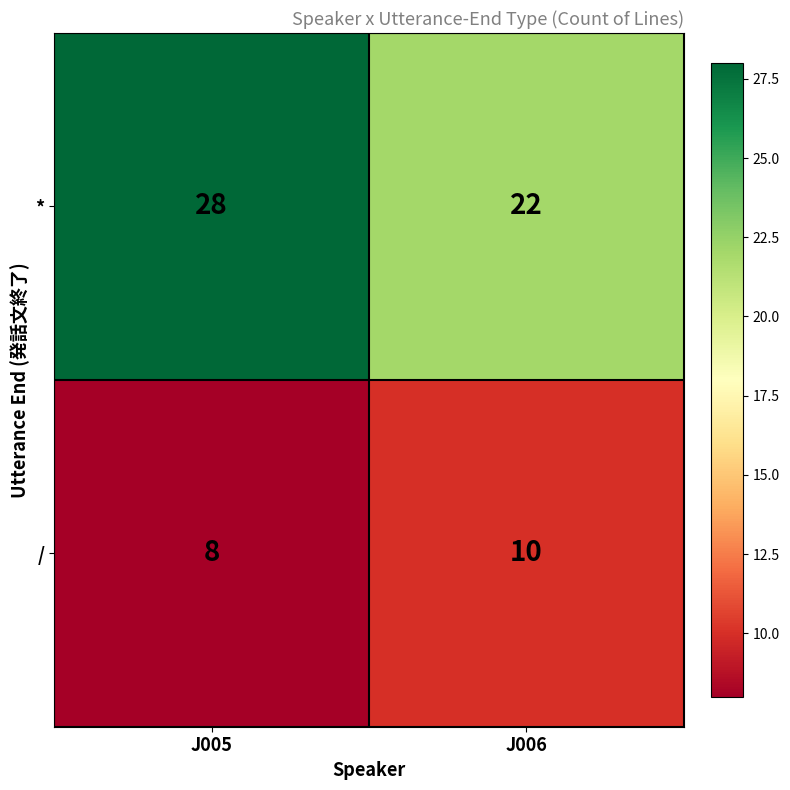

At which category does the chart reach its peak across all series?

J005